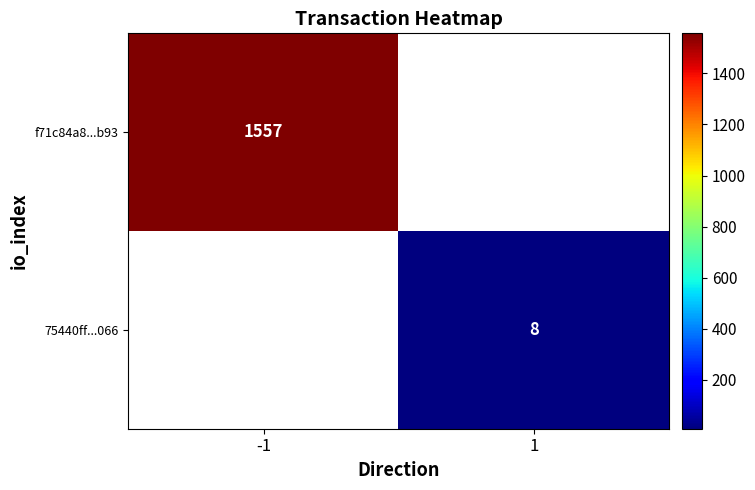

Is it true that f71c84a8...b93 equals 1557 at -1?

True